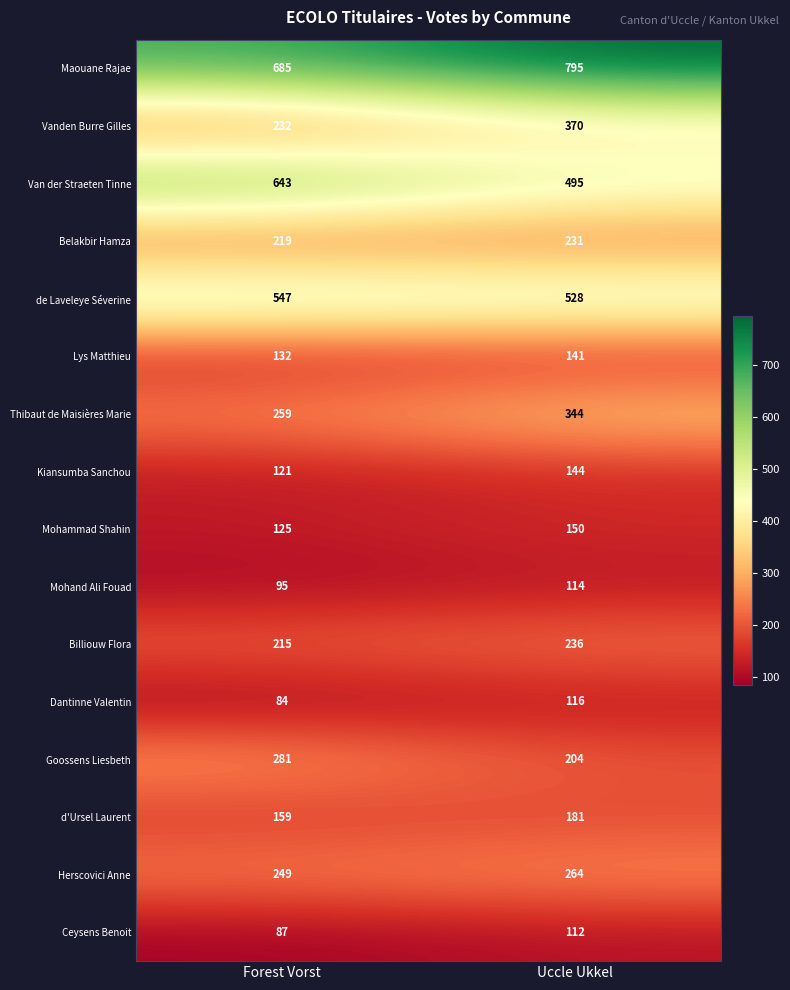

What is the difference between the highest and lowest values at Uccle Ukkel?

683